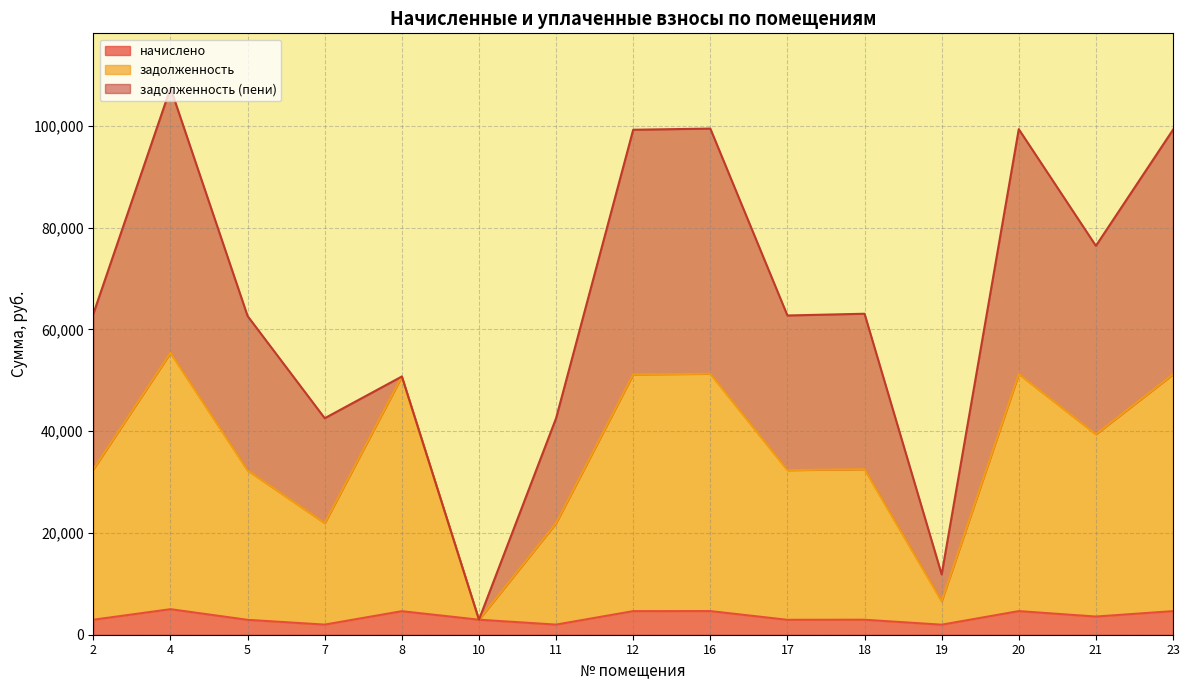

At which category is the sum across all series the highest?

4